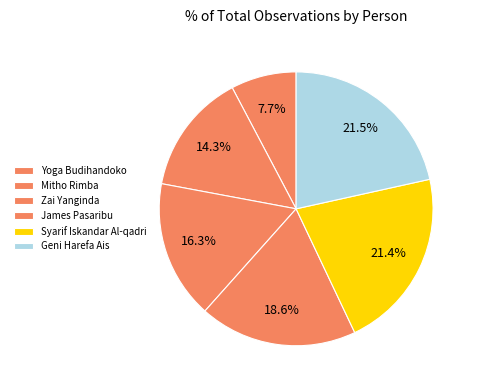

How many slices are in this pie chart?

6